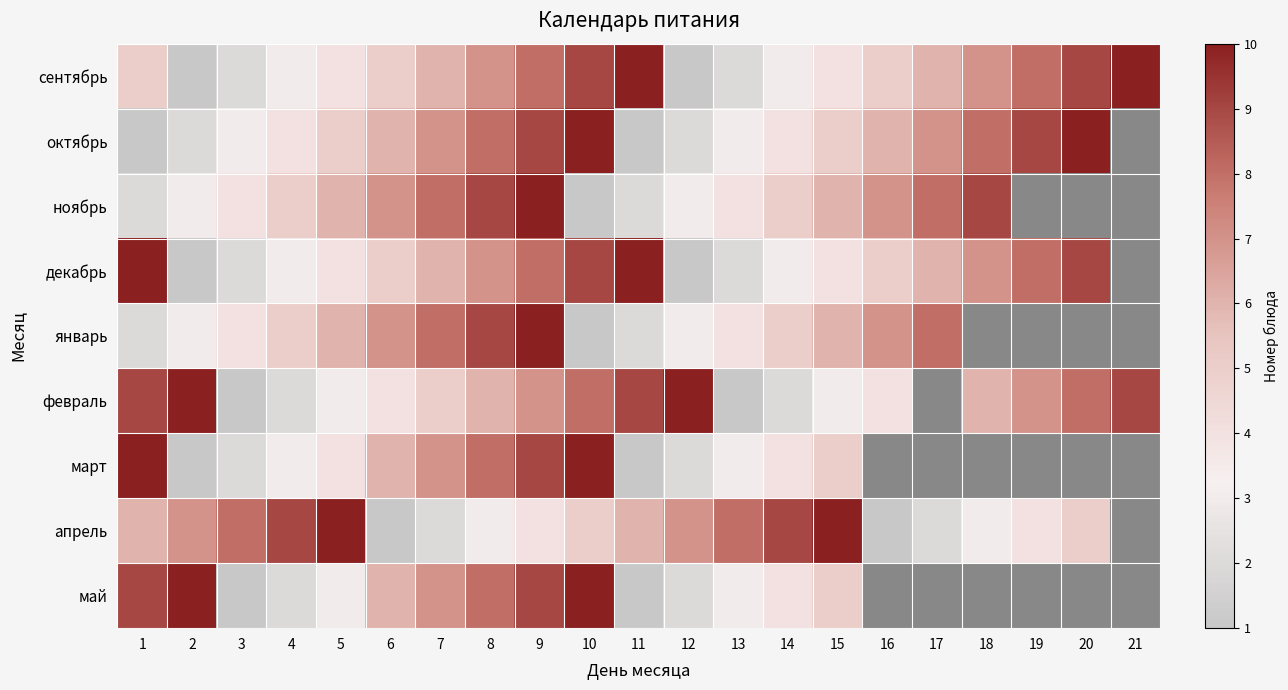

The сентябрь series shows 6.0 at 7. True or false?

True